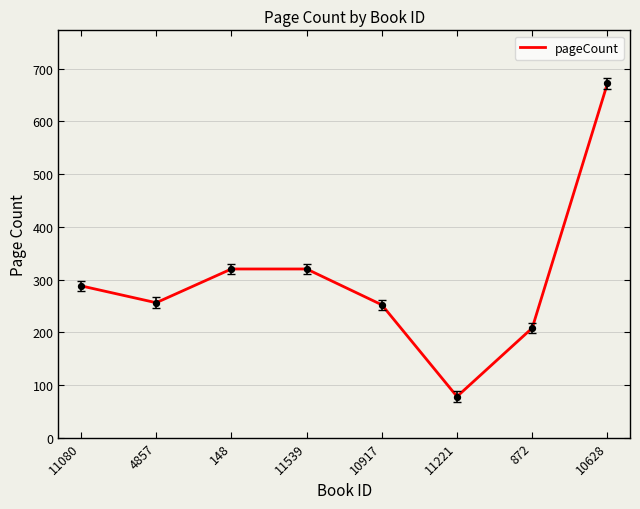

What is the ratio of the value at 4857 to the value at 11080?

0.9